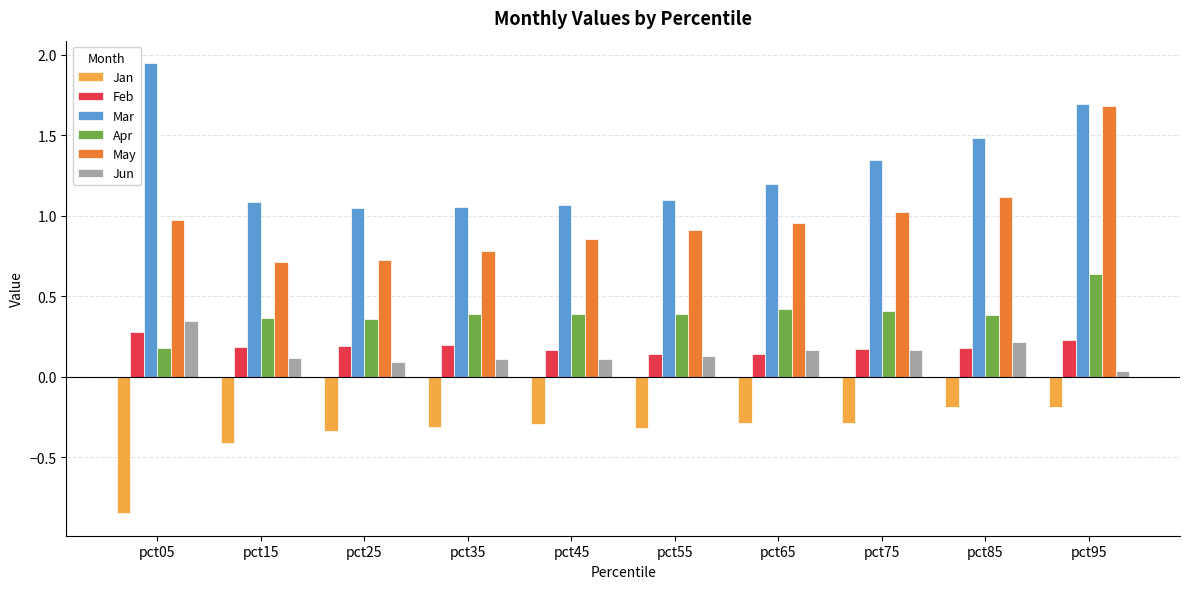

What is the total value across all series at pct25?

2.1